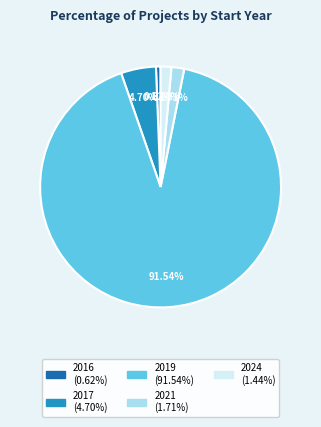

How many segments does this pie chart have?

5